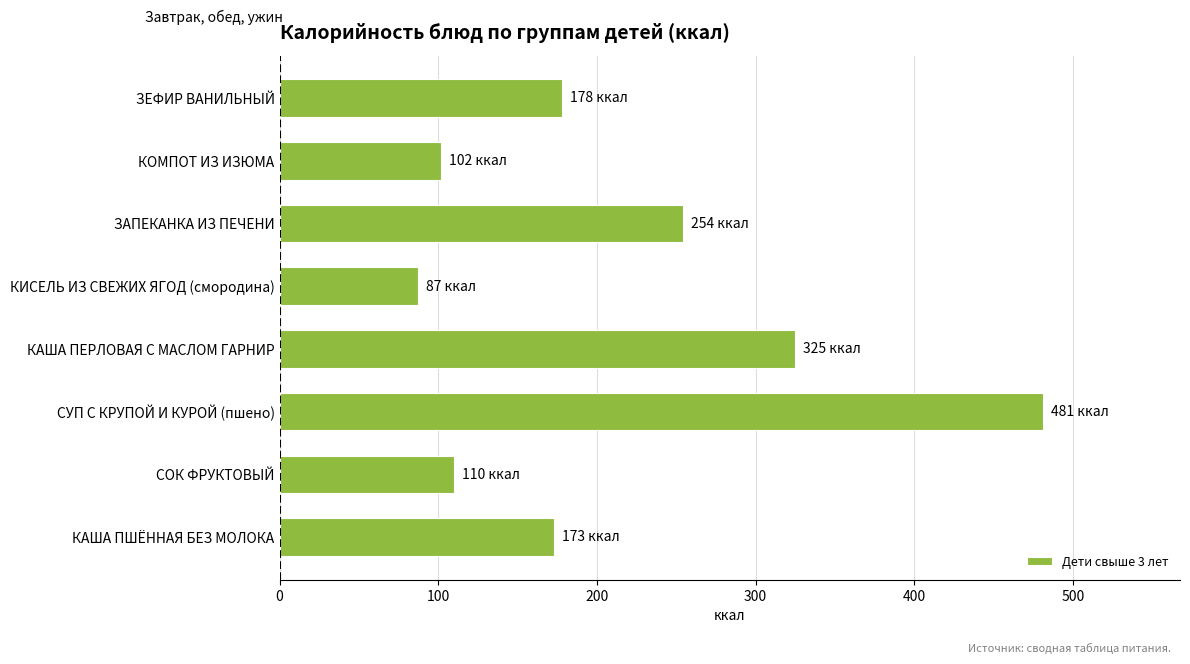

Rank the categories by value from highest to lowest.

СУП С КРУПОЙ И КУРОЙ (пшено), КАША ПЕРЛОВАЯ С МАСЛОМ ГАРНИР, ЗАПЕКАНКА ИЗ ПЕЧЕНИ, ЗЕФИР ВАНИЛЬНЫЙ, КАША ПШЁННАЯ БЕЗ МОЛОКА, СОК ФРУКТОВЫЙ, КОМПОТ ИЗ ИЗЮМА, КИСЕЛЬ ИЗ СВЕЖИХ ЯГОД (смородина)